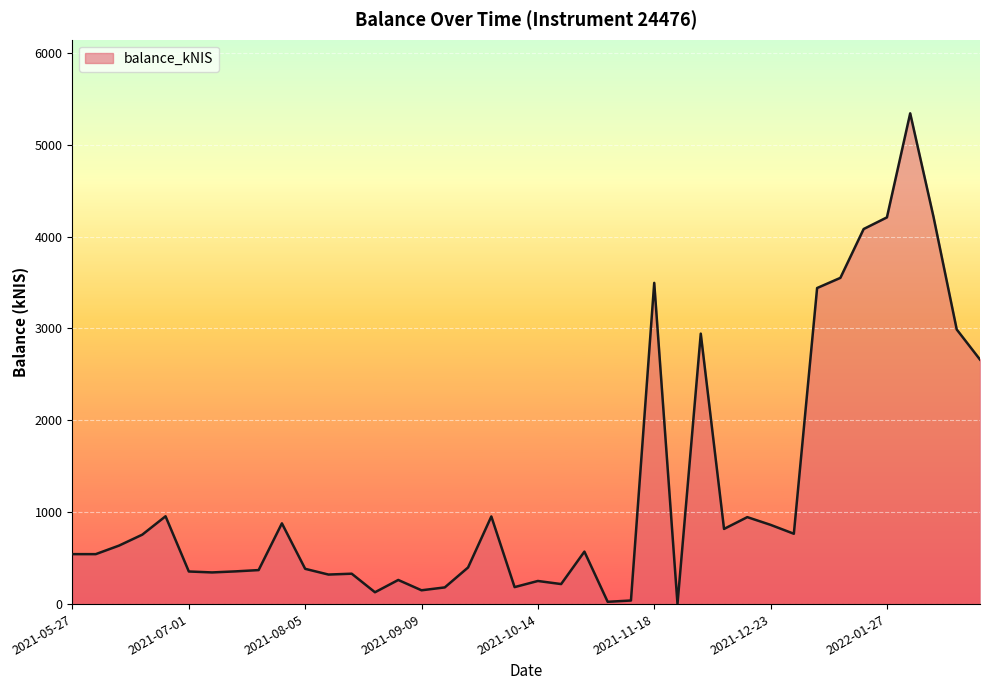

What is the greatest value displayed?

5341.4